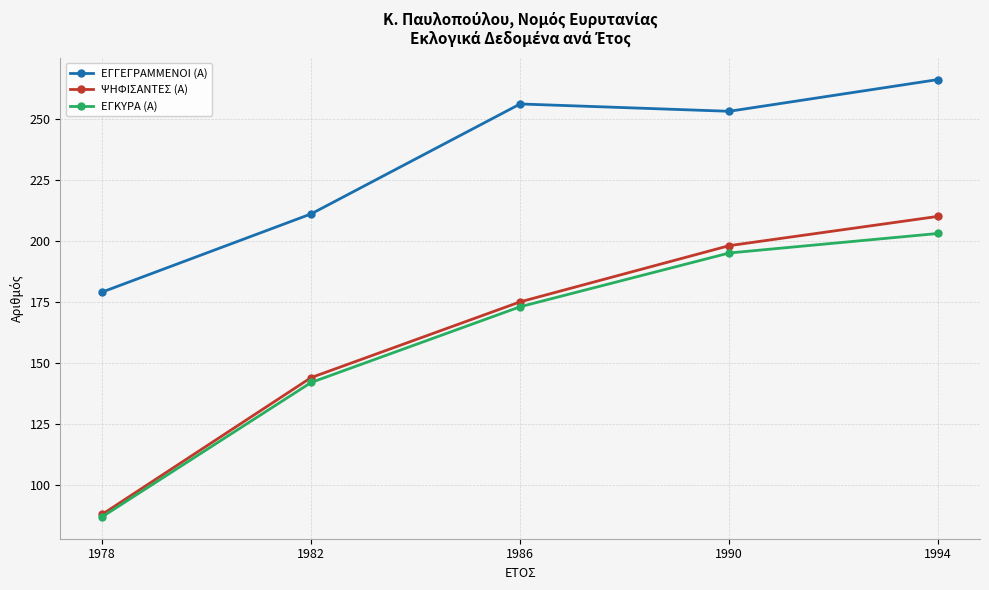

True or false: ΕΓΚΥΡΑ (Α) and ΕΓΓΕΓΡΑΜΜΕΝΟΙ (Α) intersect in this chart.

False